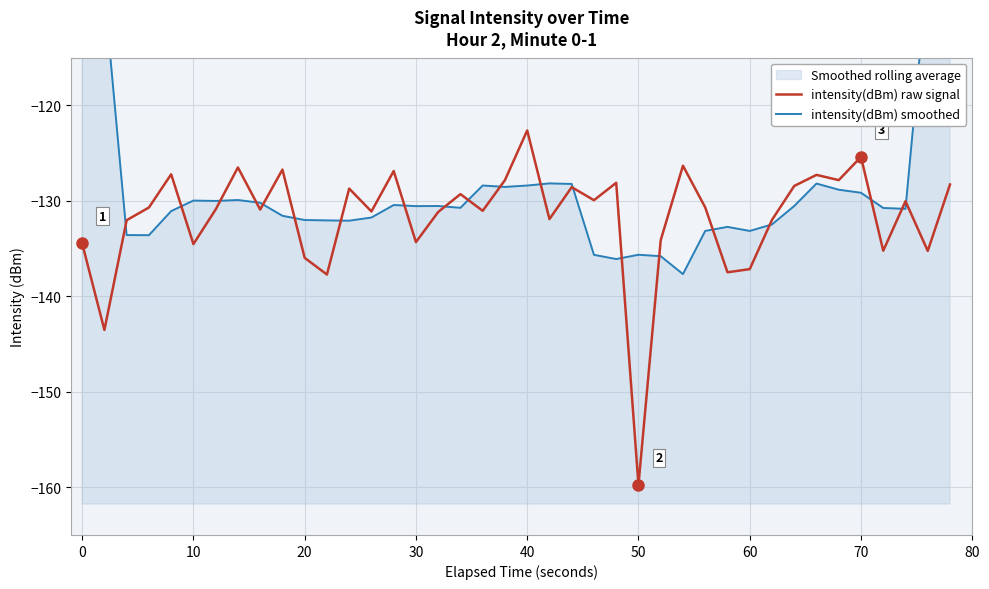

How many data points in intensity(dBm) smoothed are less than -130?

26